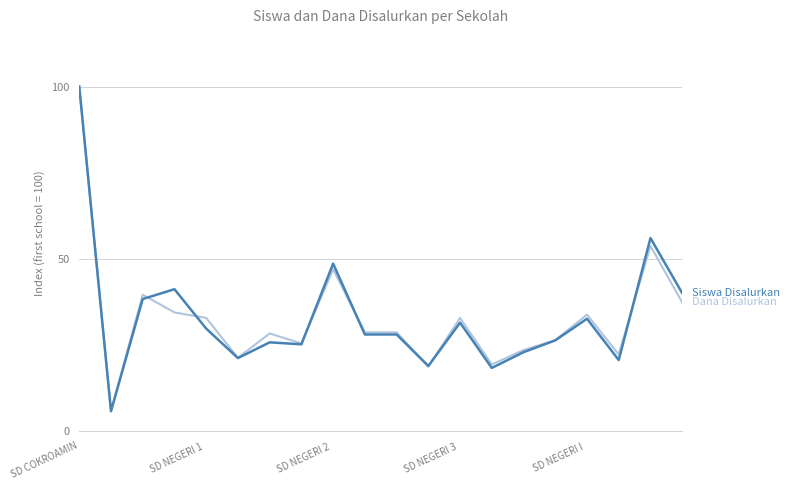

What is the maximum value shown in the chart?

100.0